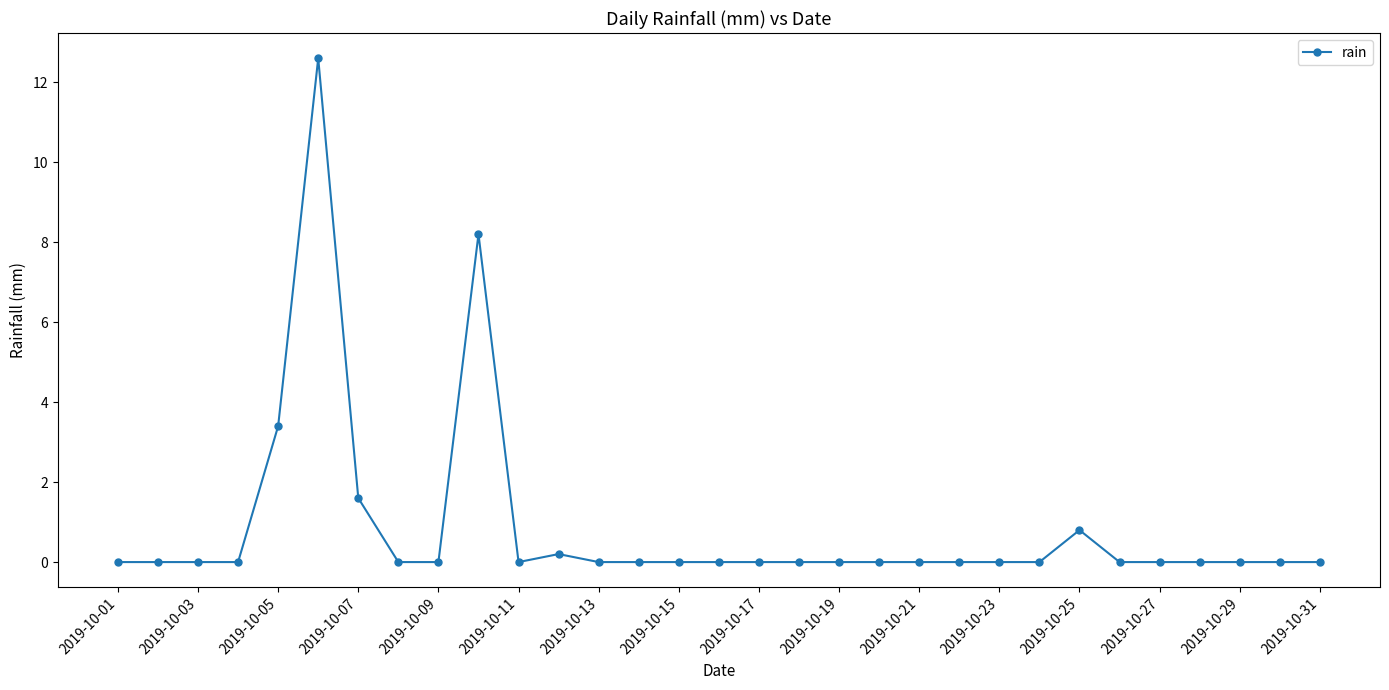

How many lines are shown in the chart?

1